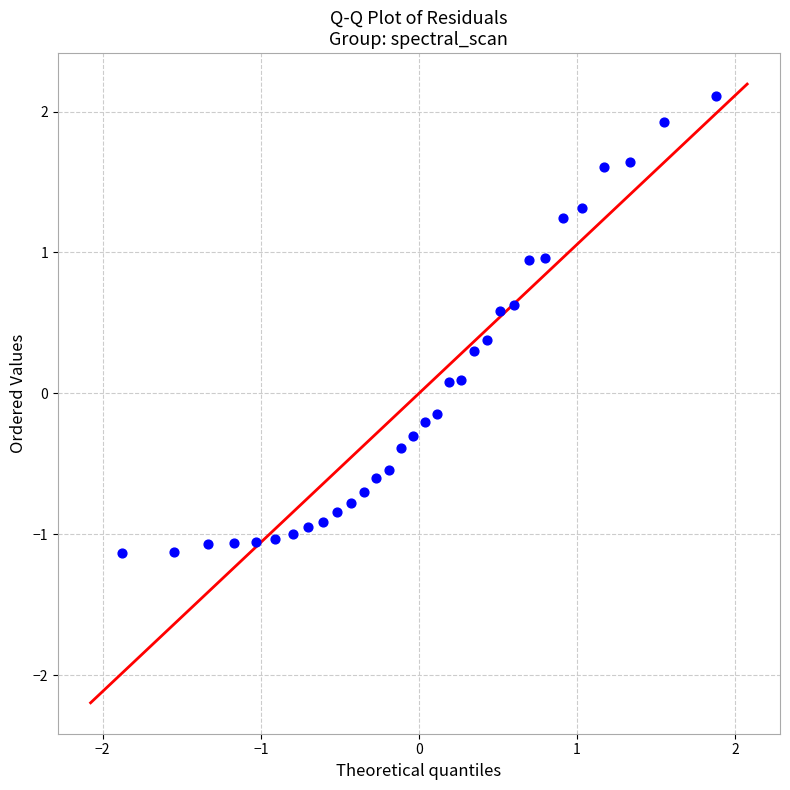

What is the range of X values (max minus min)?

3.8